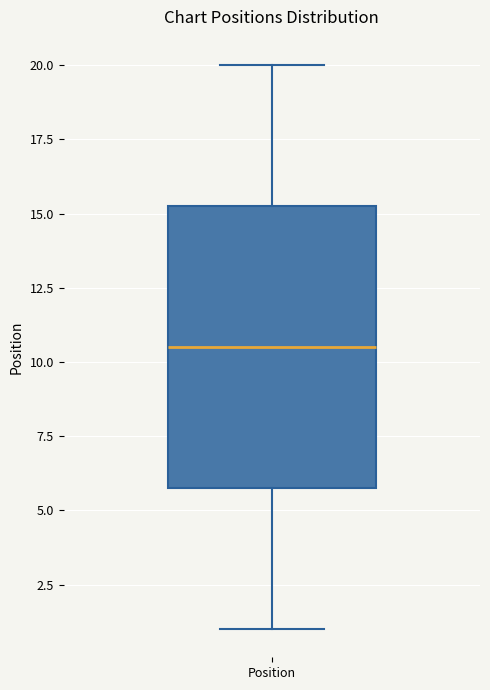

Where does the lower whisker of the box for Position end on the y-axis? The values are not printed on the chart, so give them approximately, as read against the axis.

1.0